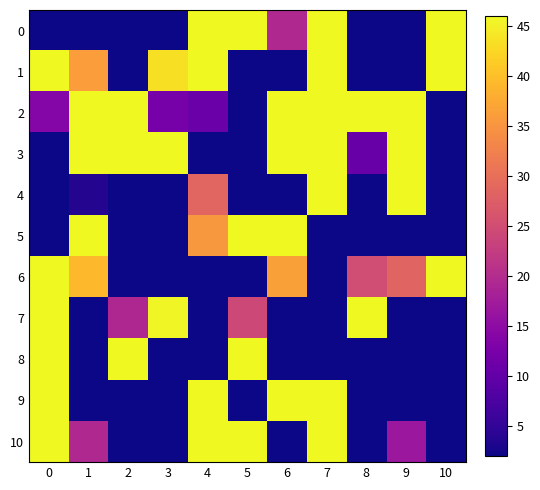

Which has a higher value, 6 or 7?

7